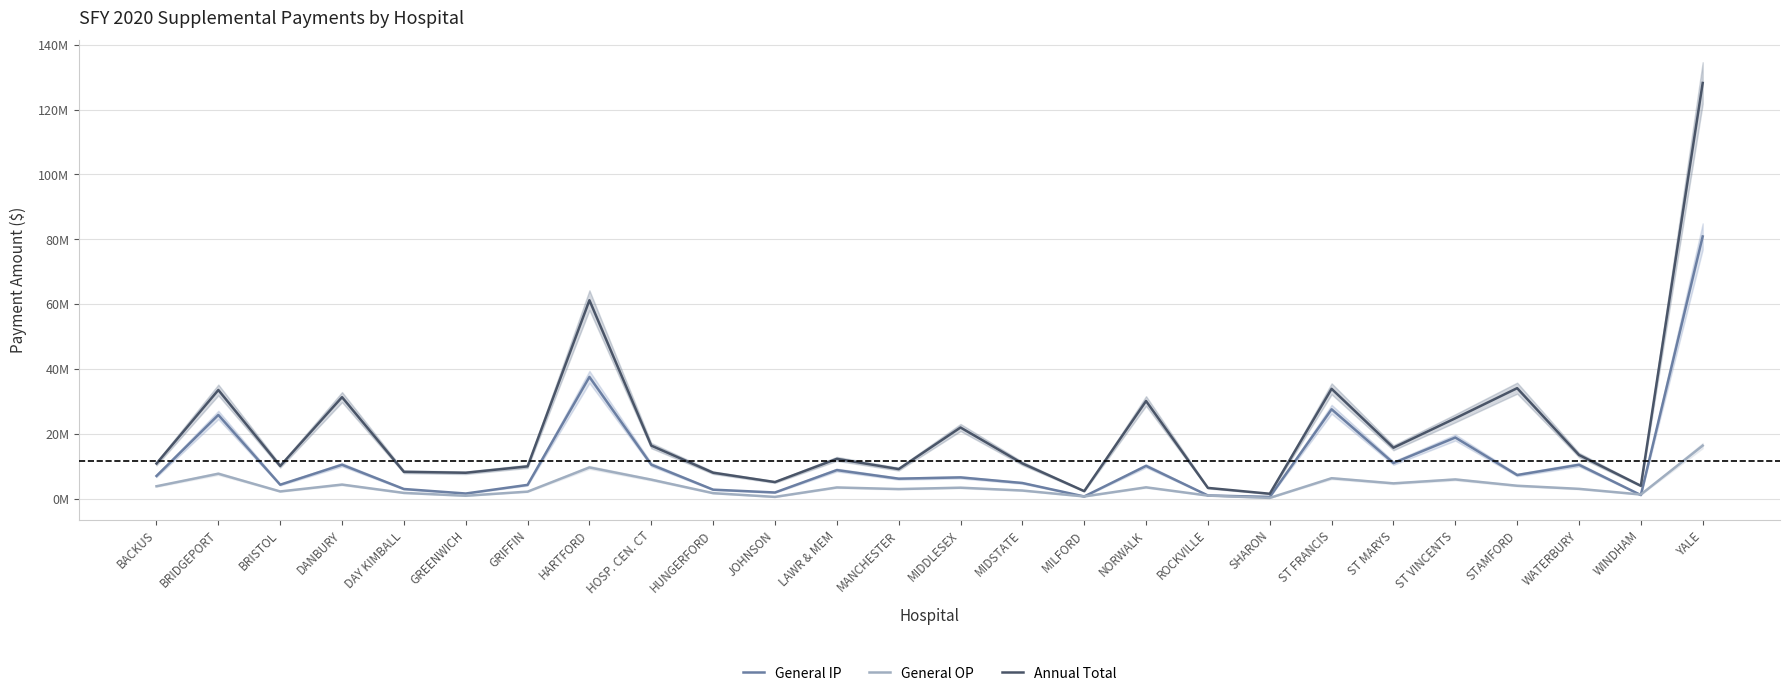

Count the number of data series in this chart.

3